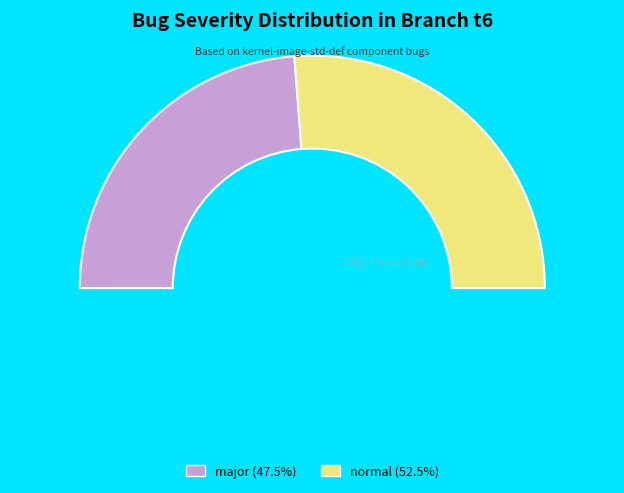

To the nearest percent, what percentage of the pie is normal?

52%